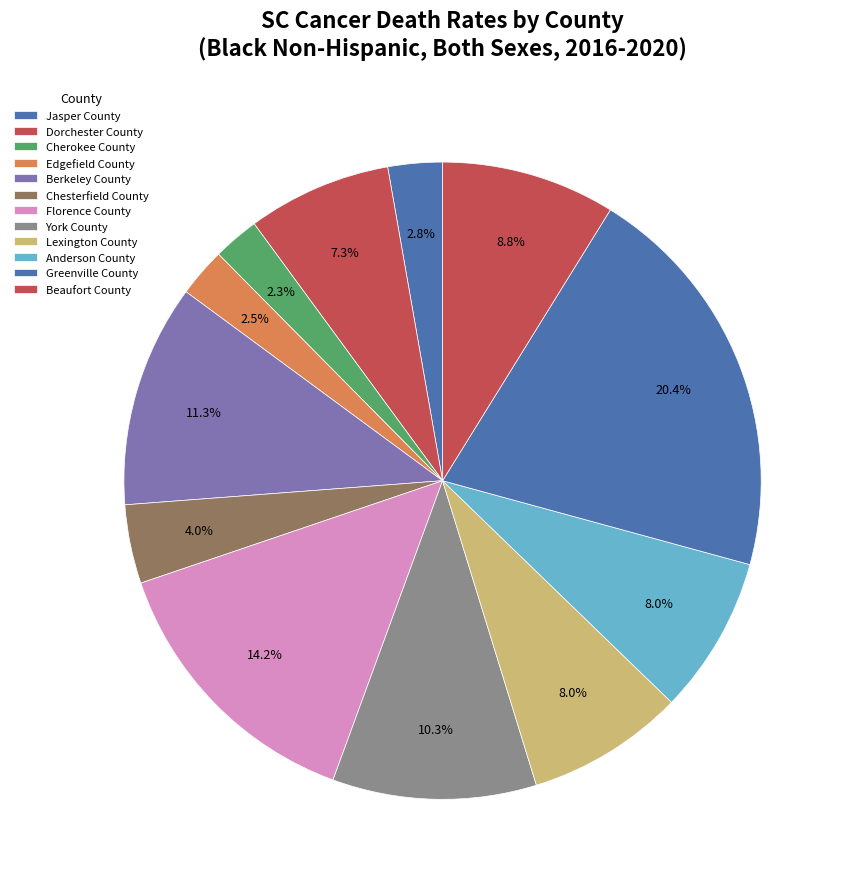

To the nearest percent, what is the combined percentage of Beaufort County and Florence County?

23%